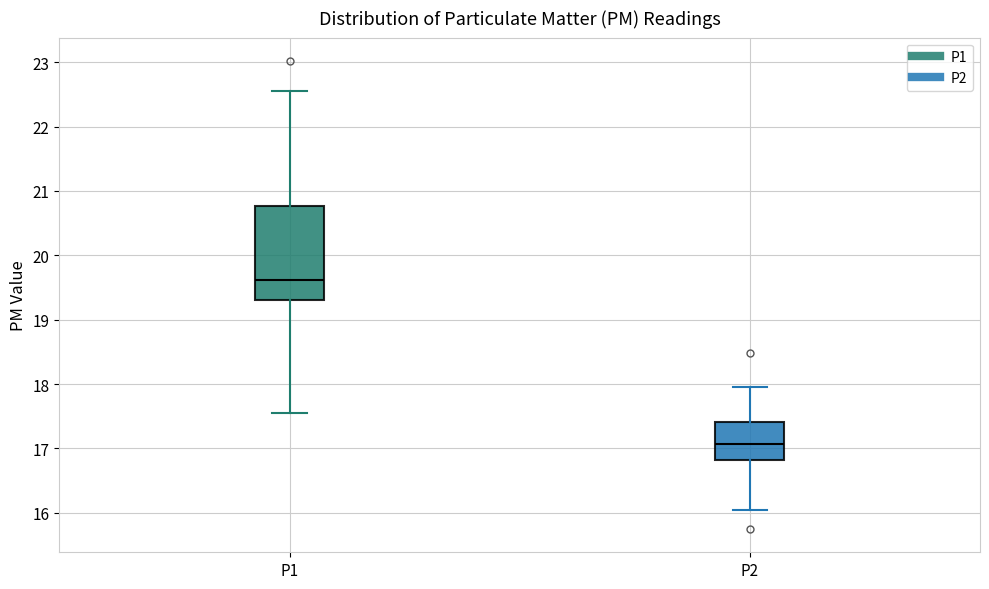

Which box is the tallest, from its lower edge to its upper edge?

P1